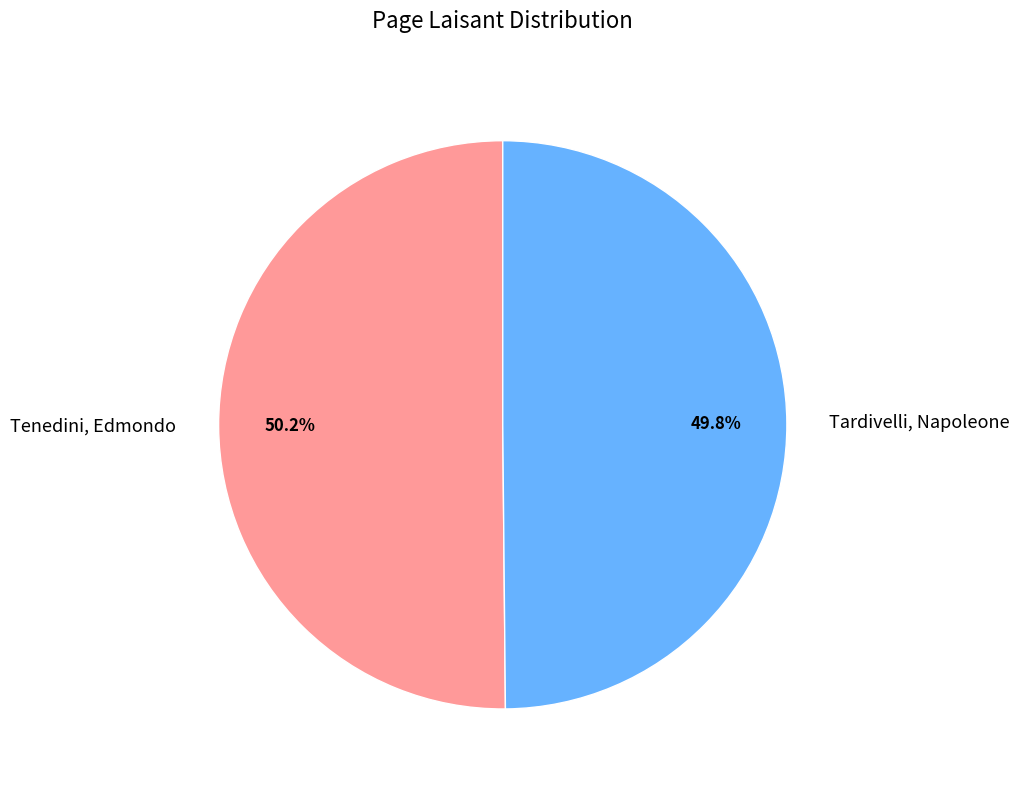

Is there any slice that represents more than half of the pie?

Yes